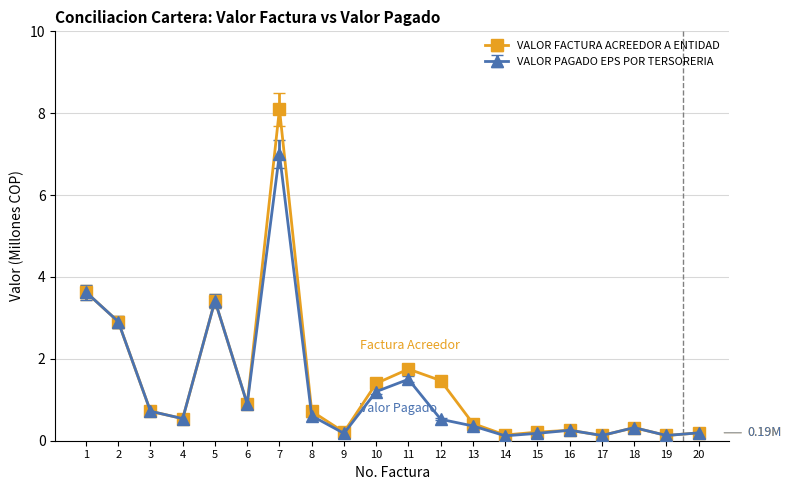

At which category does VALOR FACTURA ACREEDOR A ENTIDAD reach its first local peak?

5